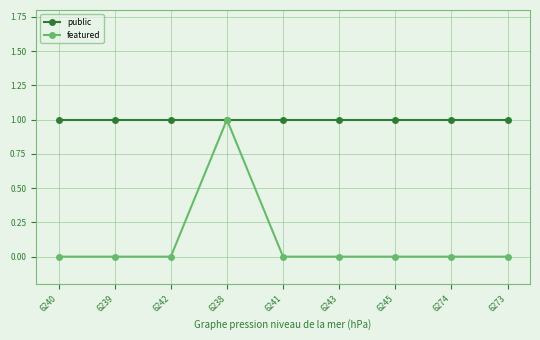

At how many categories does at least one series exceed 0?

9